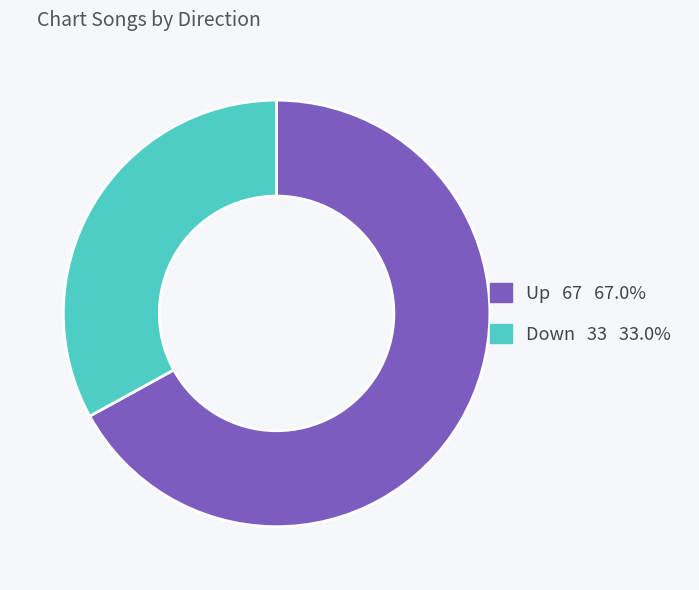

Does any single category account for the majority?

Yes